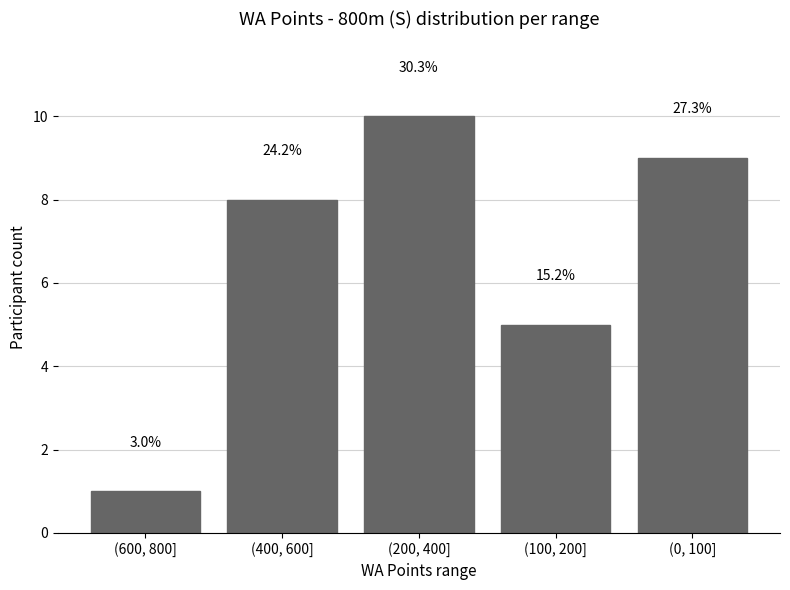

What is the average value?

7